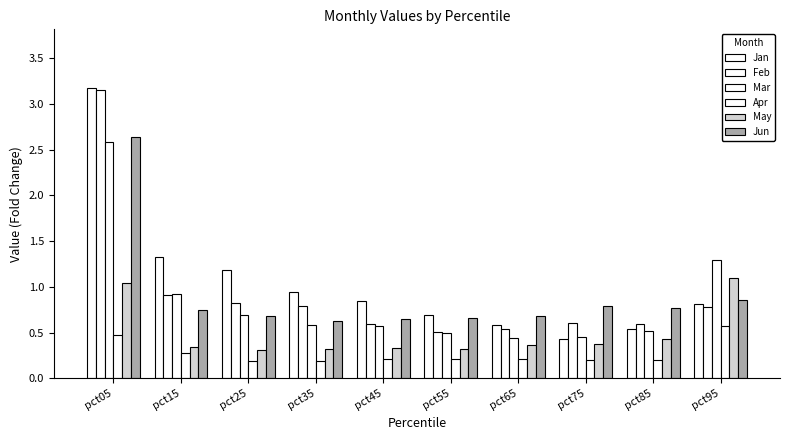

Reading left to right, extract all data points from this chart.

Jan: pct05=3.2	pct15=1.3	pct25=1.2	pct35=0.9	pct45=0.8	pct55=0.7	pct65=0.6	pct75=0.4	pct85=0.5	pct95=0.8
Feb: pct05=3.2	pct15=0.9	pct25=0.8	pct35=0.8	pct45=0.6	pct55=0.5	pct65=0.5	pct75=0.6	pct85=0.6	pct95=0.8
Mar: pct05=2.6	pct15=0.9	pct25=0.7	pct35=0.6	pct45=0.6	pct55=0.5	pct65=0.4	pct75=0.5	pct85=0.5	pct95=1.3
Apr: pct05=0.5	pct15=0.3	pct25=0.2	pct35=0.2	pct45=0.2	pct55=0.2	pct65=0.2	pct75=0.2	pct85=0.2	pct95=0.6
May: pct05=1.0	pct15=0.3	pct25=0.3	pct35=0.3	pct45=0.3	pct55=0.3	pct65=0.4	pct75=0.4	pct85=0.4	pct95=1.1
Jun: pct05=2.6	pct15=0.7	pct25=0.7	pct35=0.6	pct45=0.6	pct55=0.7	pct65=0.7	pct75=0.8	pct85=0.8	pct95=0.9